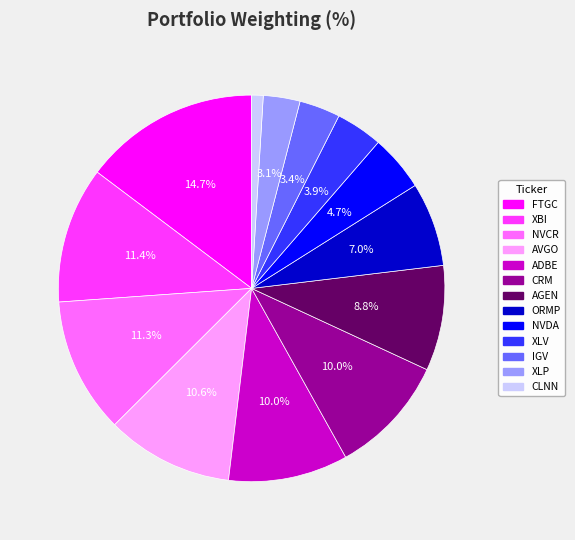

Count the number of slices in the pie.

13